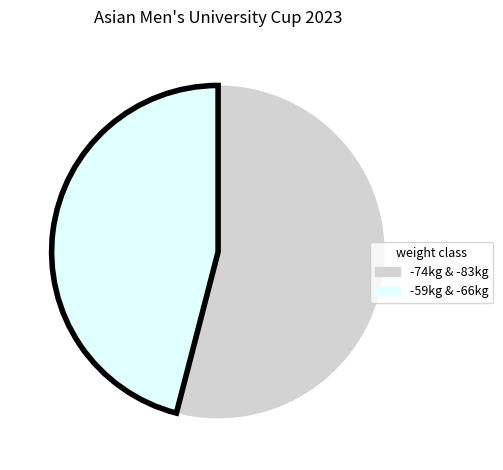

Which has a higher value, -59kg & -66kg or -74kg & -83kg?

-74kg & -83kg